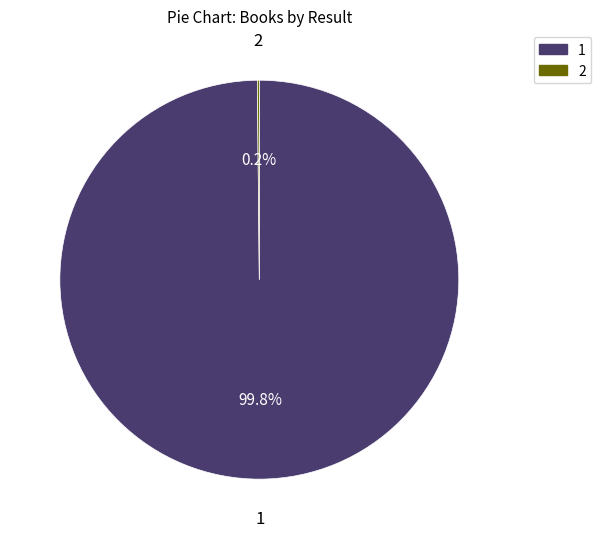

Is there a majority slice in this chart?

Yes